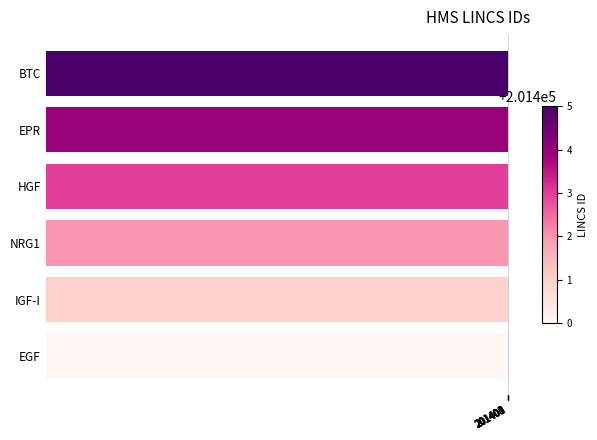

What is the ratio of the value at EPR to the value at IGF-I?

1.0